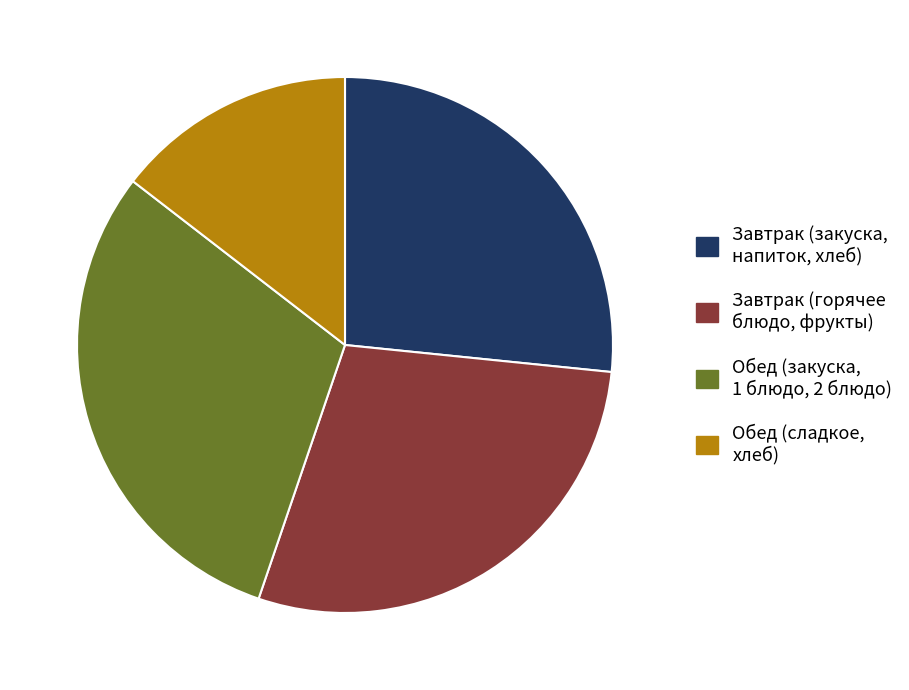

Is there any slice that represents more than half of the pie?

No